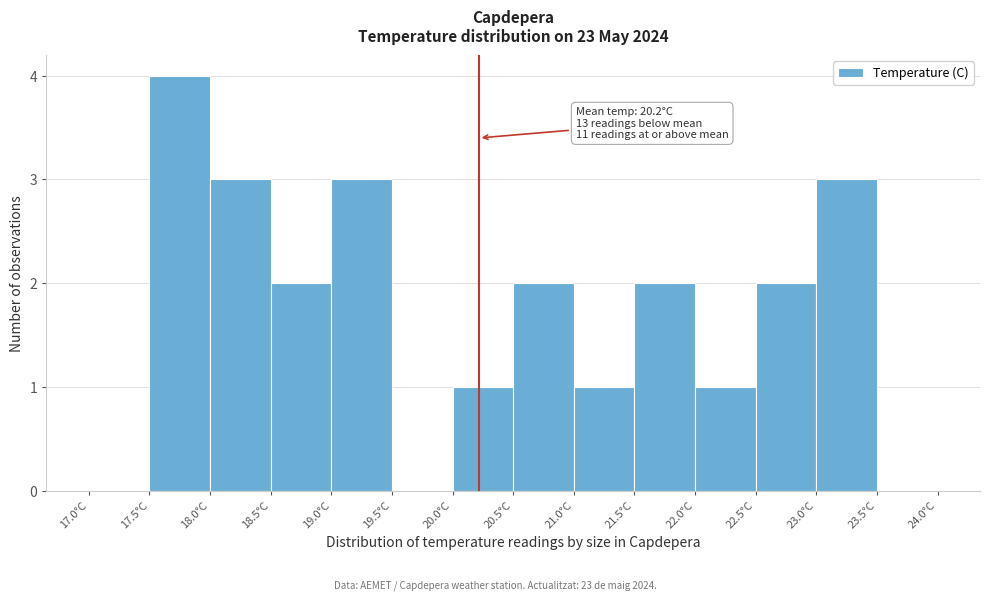

Over which range of the x-axis is the bar tallest?

17.5 to 18.0